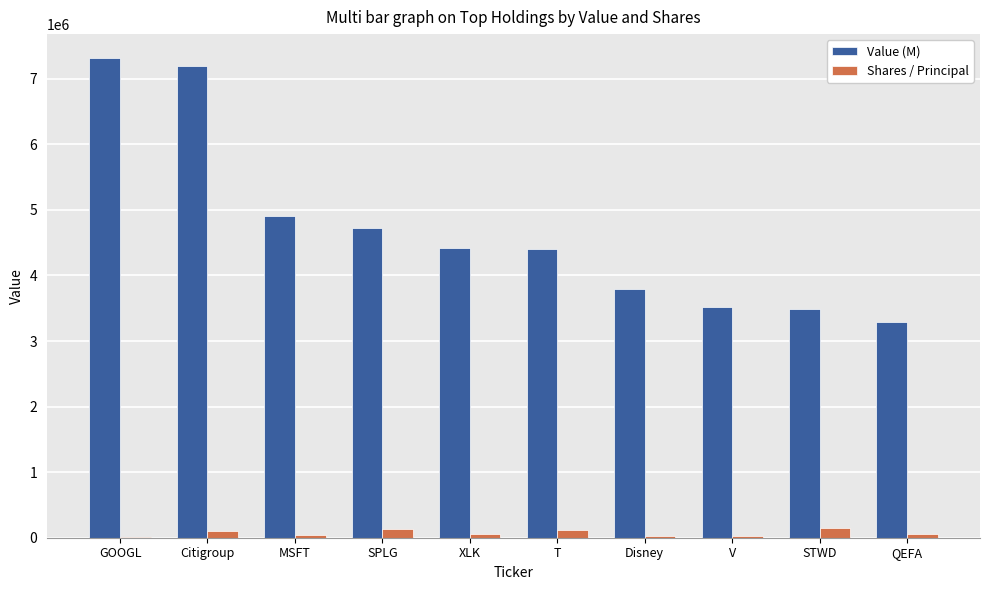

Where is Value (M) nearest to the value 5307000?

MSFT